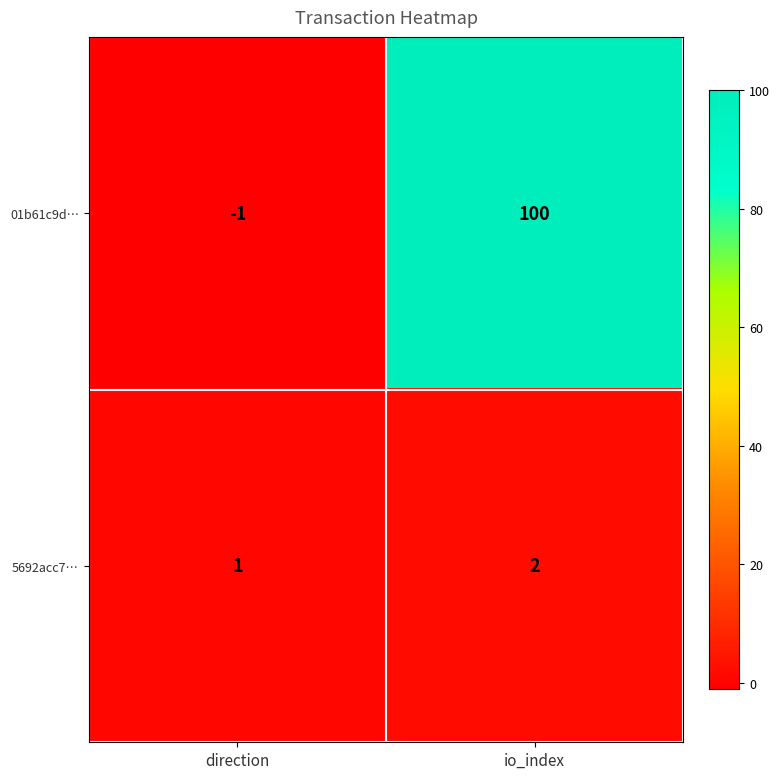

What is the approximate value of 01b61c9d… at io_index?

100